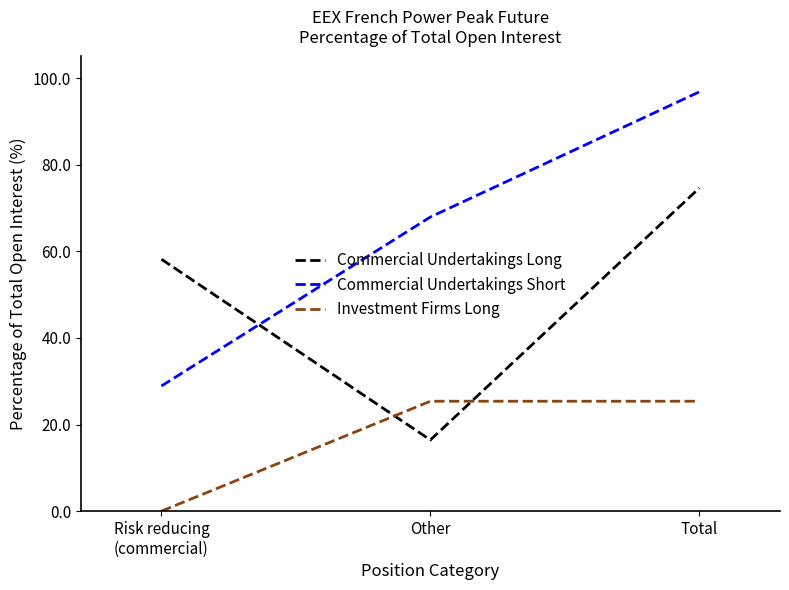

How many values in the Commercial Undertakings Short series exceed 67?

2